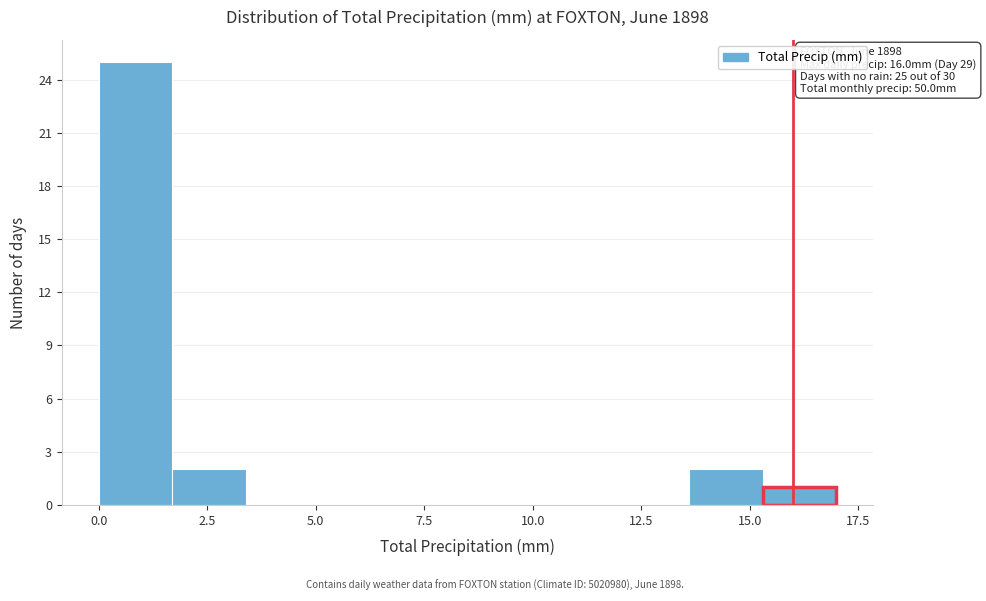

Read against the x-axis, roughly where is the centre of the tallest bar?

1.0